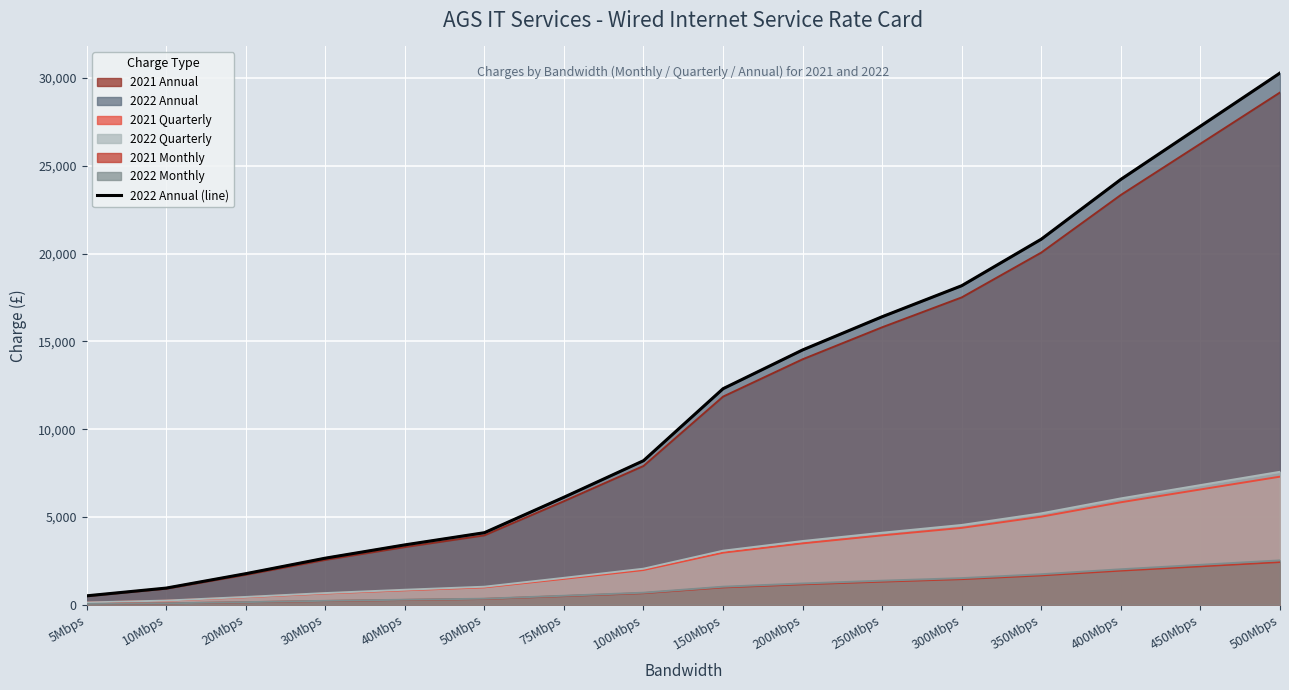

True or false: the data shows 511 at 10Mbps.

False